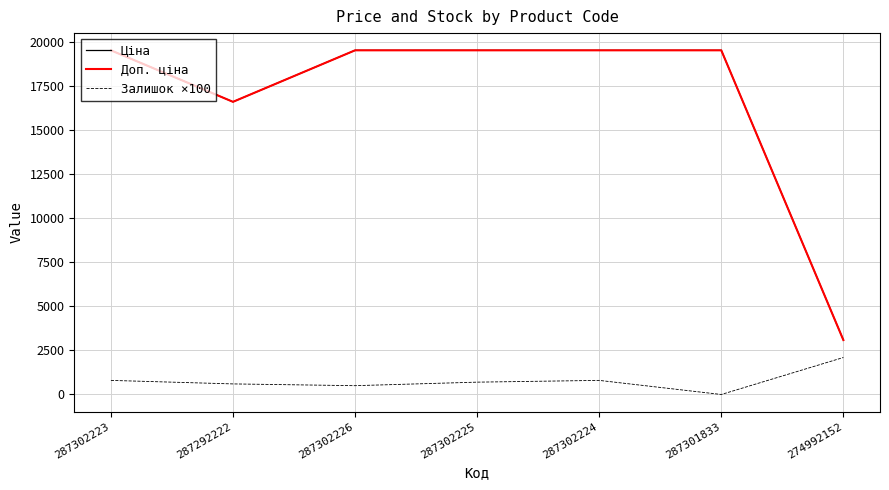

Is it true that Ціна equals 5679.0 at 287302224?

False